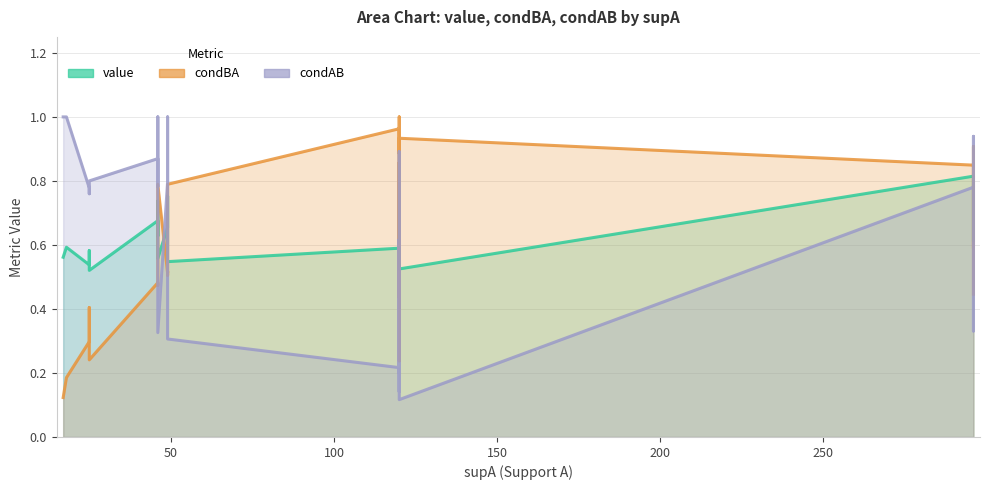

True or false: condBA and condAB intersect in this chart.

True